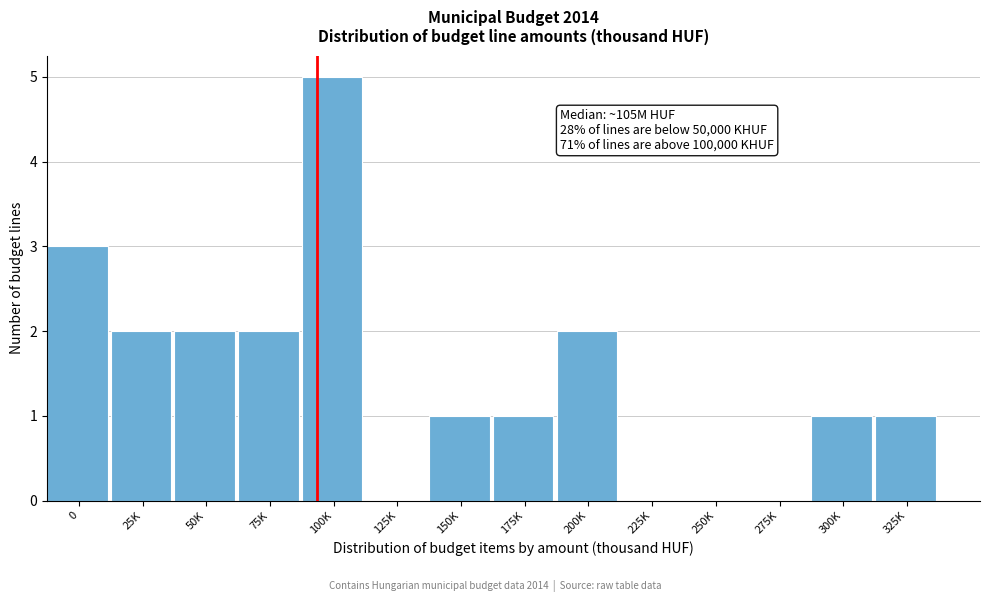

Reading left to right, transcribe all the data shown in this chart.

0=3	25K=2	50K=2	75K=2	100K=5	125K=0	150K=1	175K=1	200K=2	225K=0	250K=0	275K=0	300K=1	325K=1